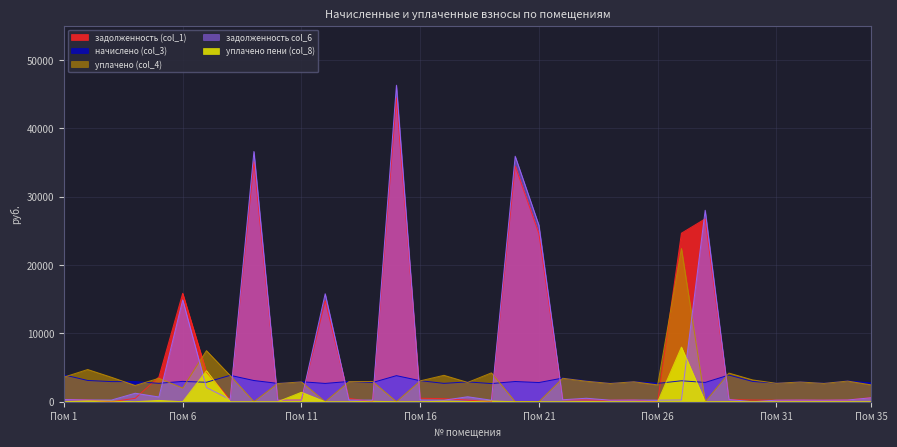

What is the value of the задолженность (col_1) point at the 20th from the left?

34456.9